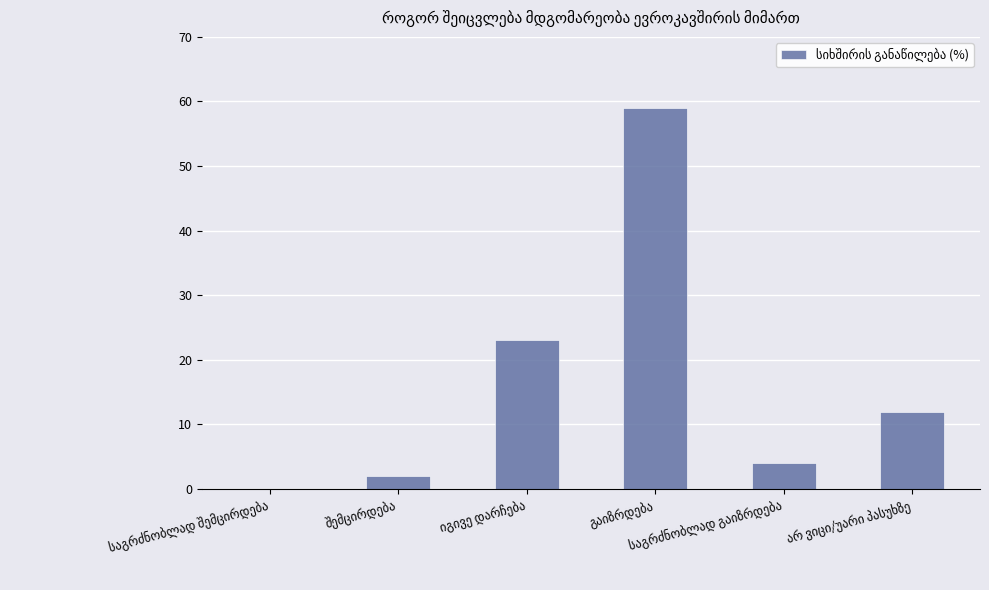

What is the greatest value displayed?

59